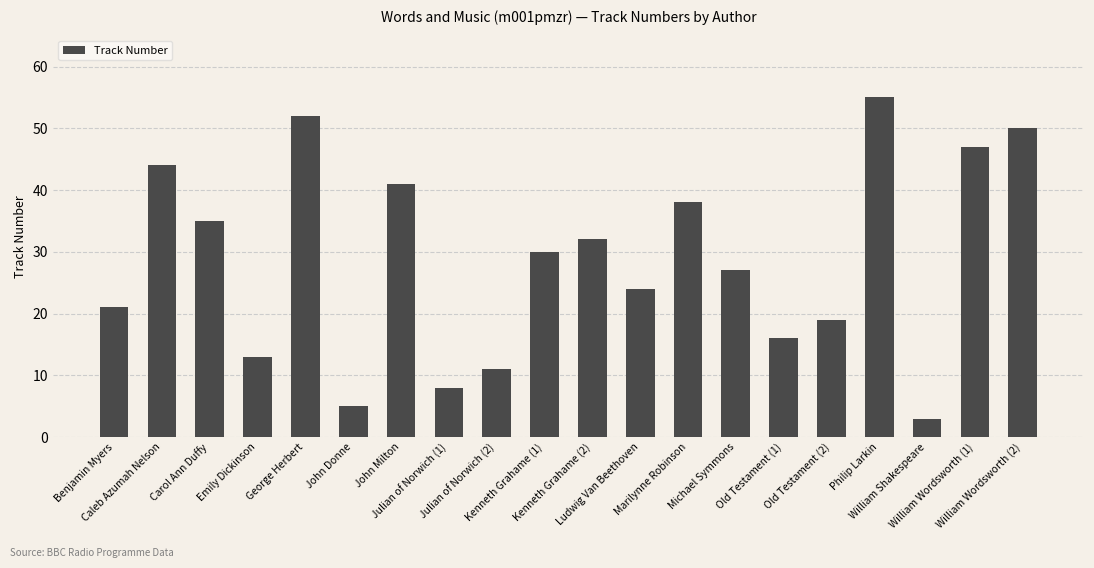

What is the smallest value displayed?

3